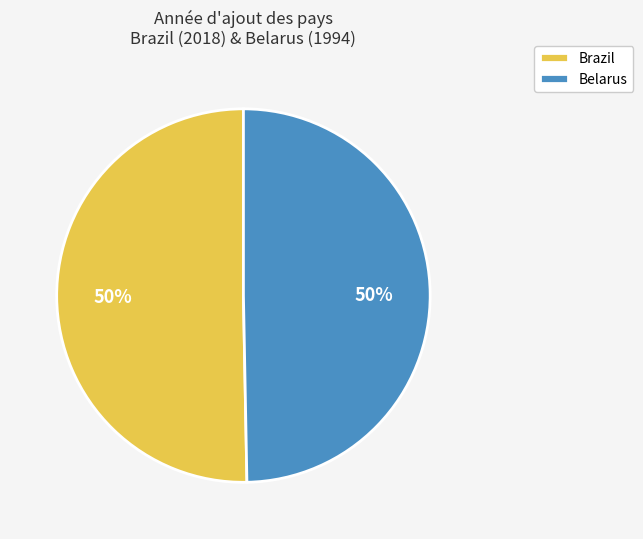

How many slices are in this pie chart?

2